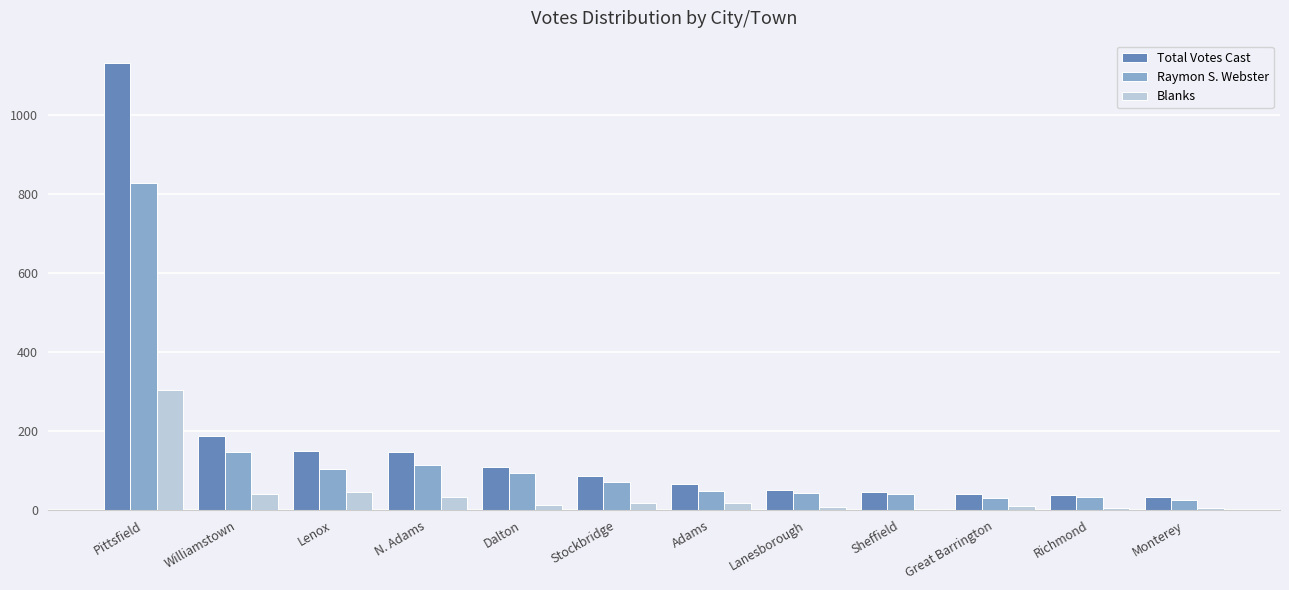

Which series has the widest spread of values?

Total Votes Cast